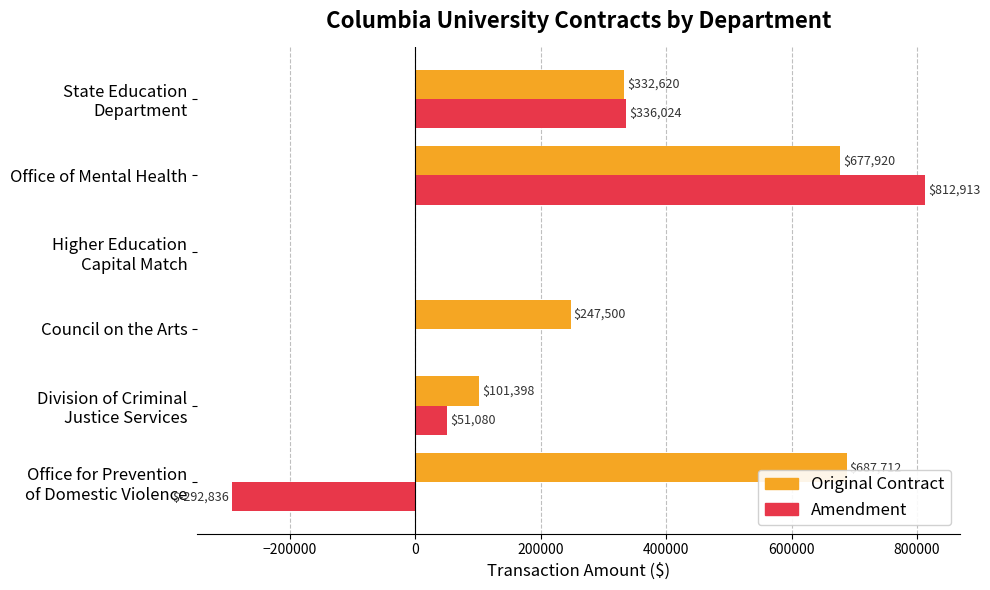

How many distinct data groups are displayed?

2